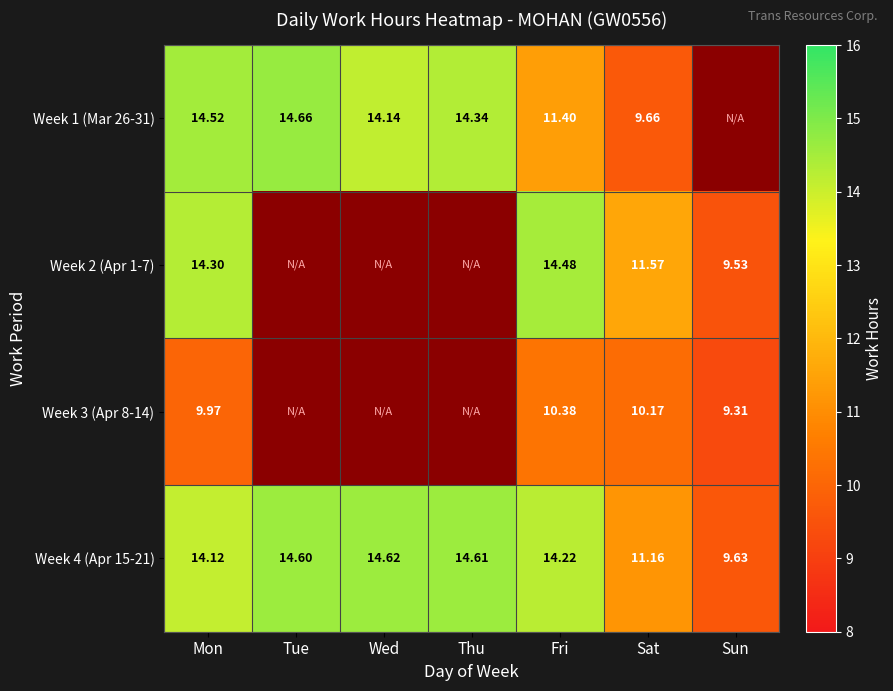

At Sat, list the series in order from smallest to largest.

Week 1 (Mar 26-31), Week 3 (Apr 8-14), Week 4 (Apr 15-21), Week 2 (Apr 1-7)